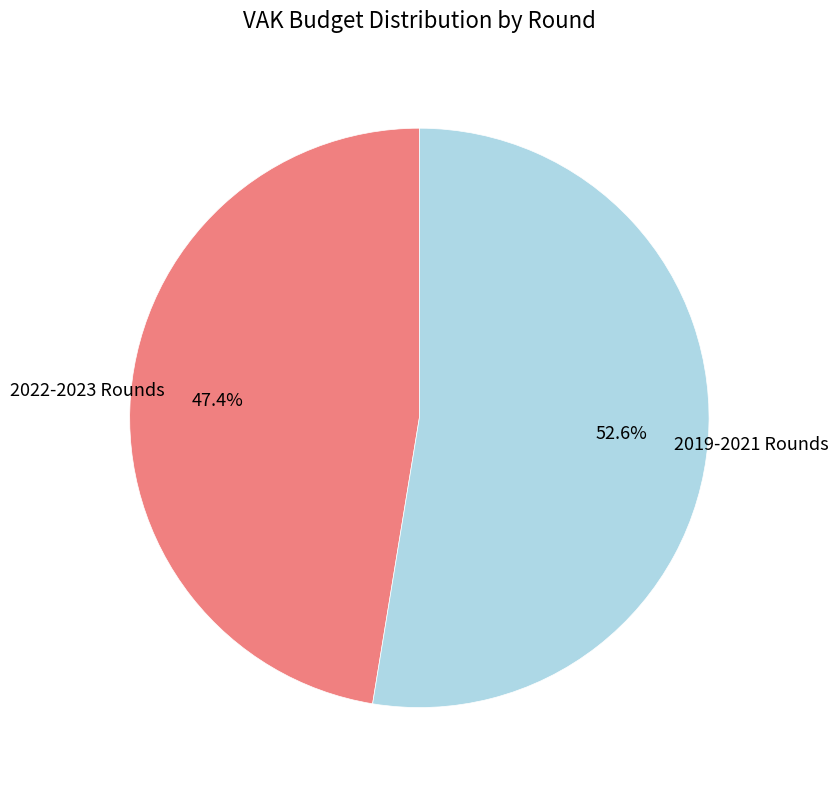

Is there a majority slice in this chart?

Yes